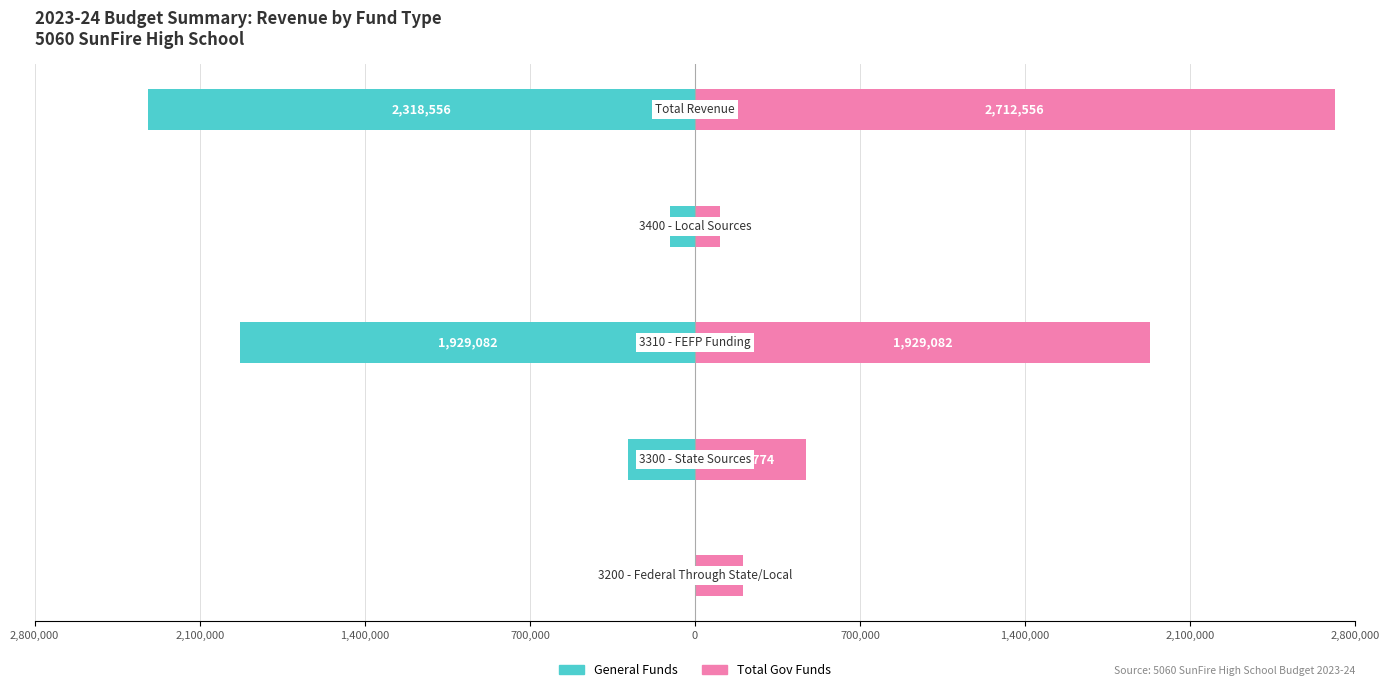

What are all the series names shown in the legend?

General Funds, Total Gov Funds